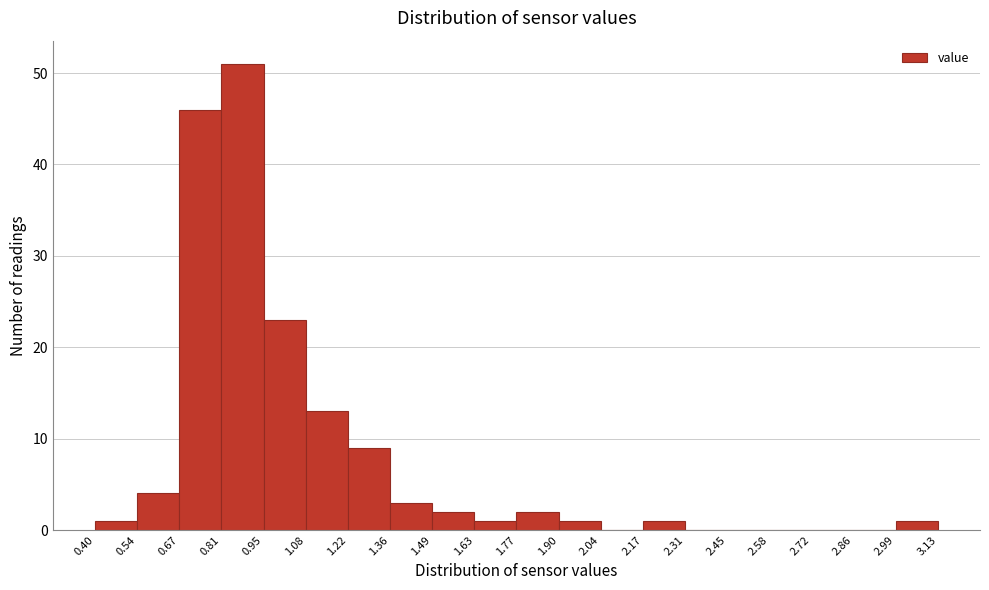

How tall is the bar that spans 1.22 to 1.36 on the x-axis? The values are not printed on the chart, so give them approximately, as read against the axis.

9